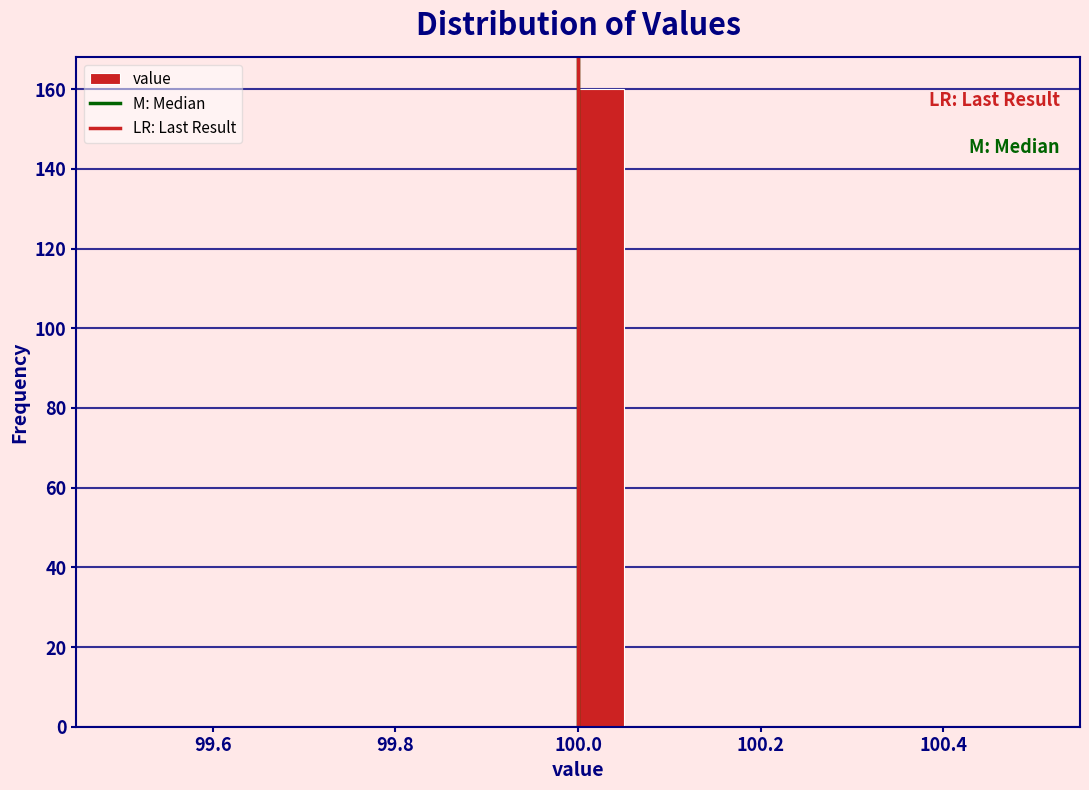

Around what value on the x-axis is the tallest bar? Give the approximate position of its centre, as read against the axis.

100.02